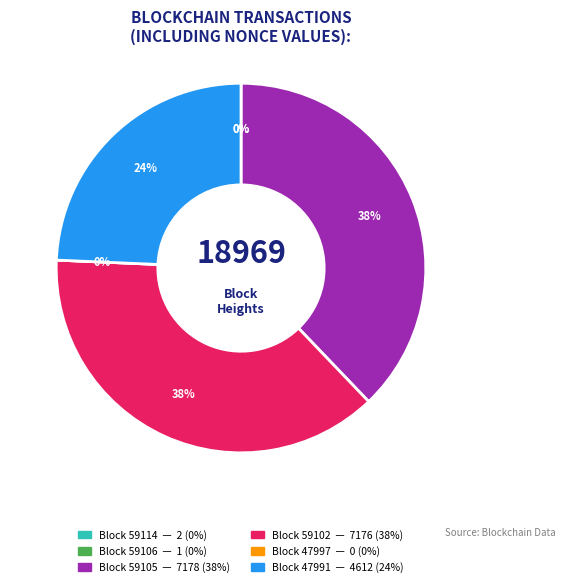

How many slices are in this pie chart?

6